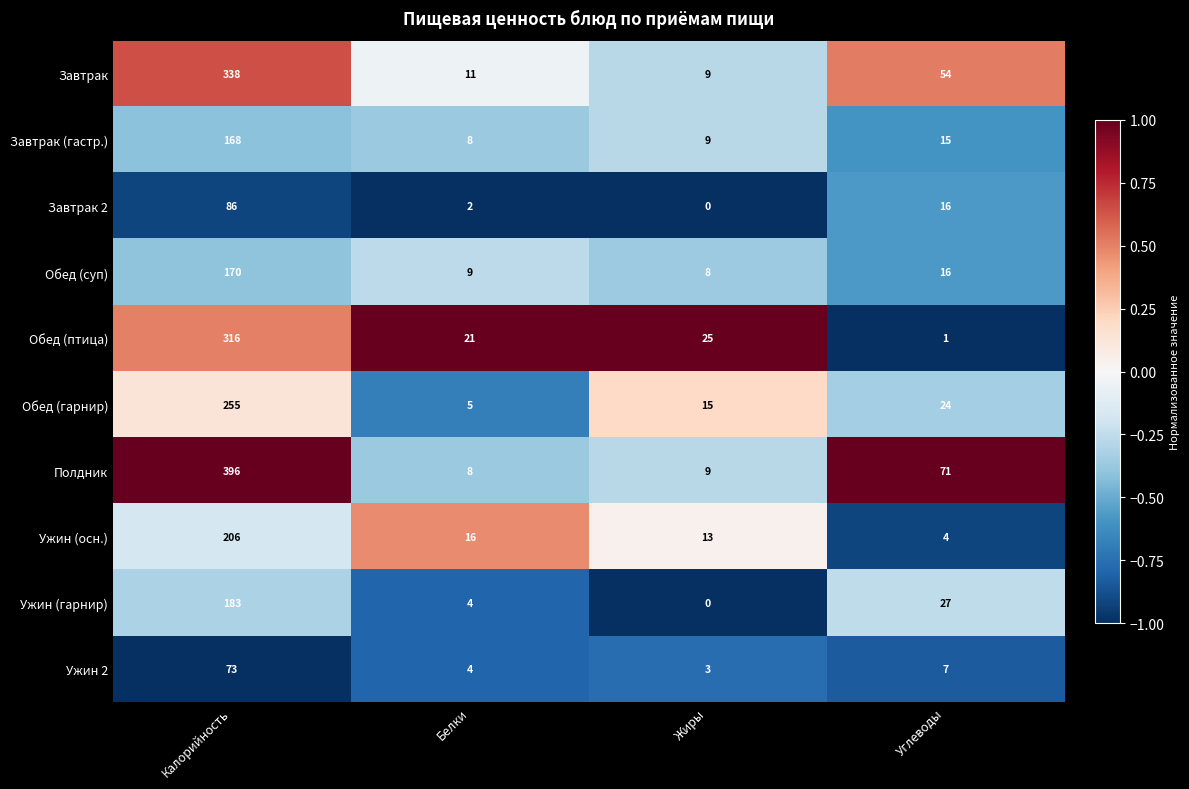

Which category has the lowest value across all series?

Жиры